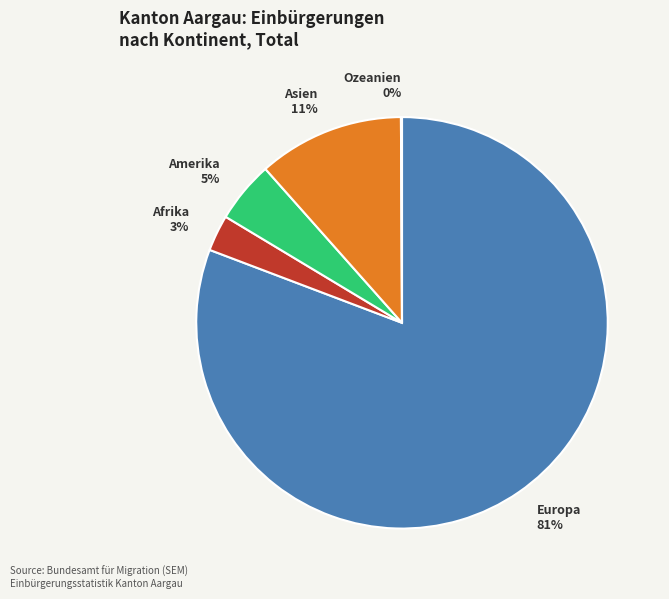

To the nearest percent, what is the difference between the Amerika and Europa slice percentages?

76%